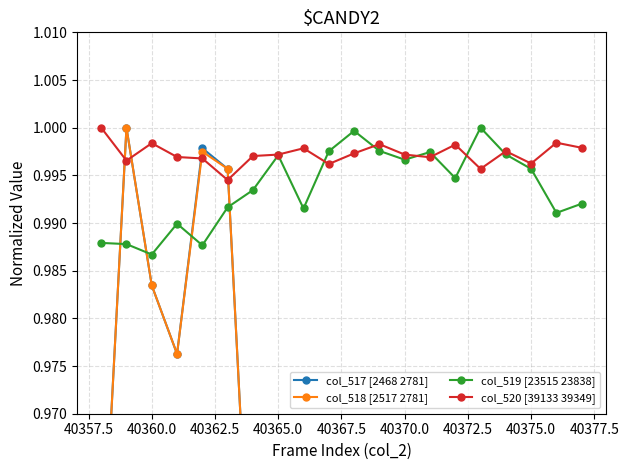

Rank the series by their maximum value, from lowest to highest.

col_517 [2468 2781], col_518 [2517 2781], col_519 [23515 23838], col_520 [39133 39349]